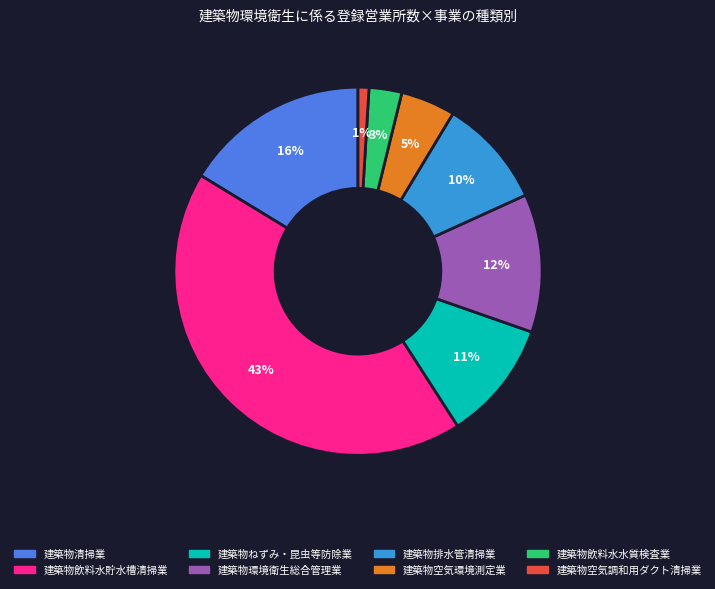

Is it true that 建築物空気環境測定業 is 5% of the pie?

True